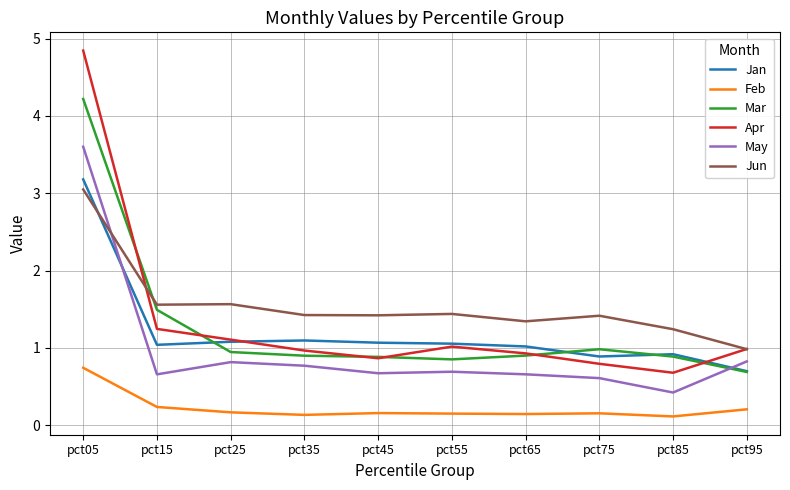

What is the approximate value of Apr at pct85?

0.7